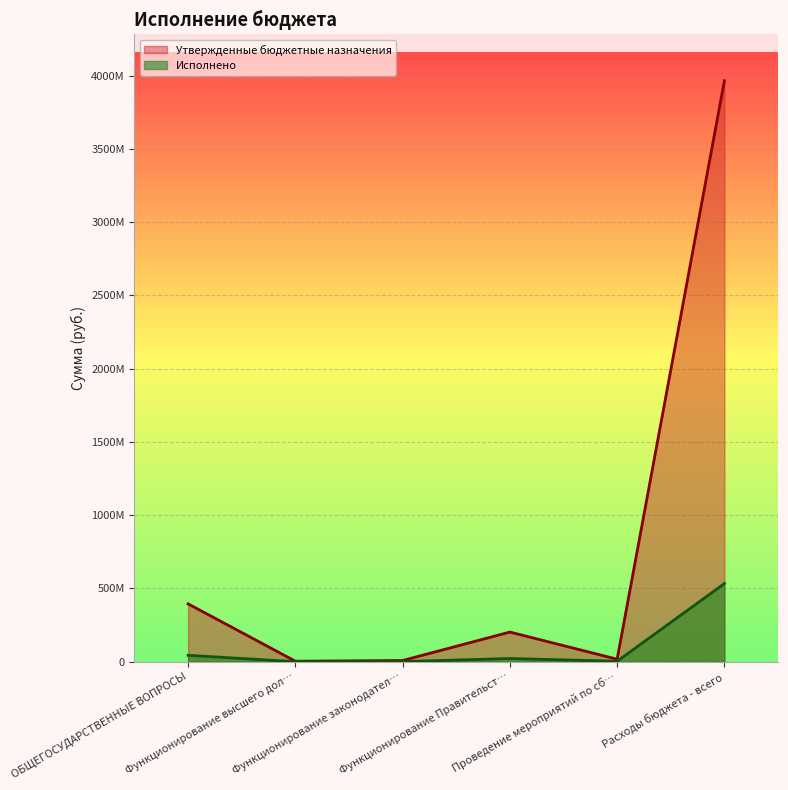

True or false: Утвержденные бюджетные назначения has a value of 8030502.0 at Функционирование законодател….

True